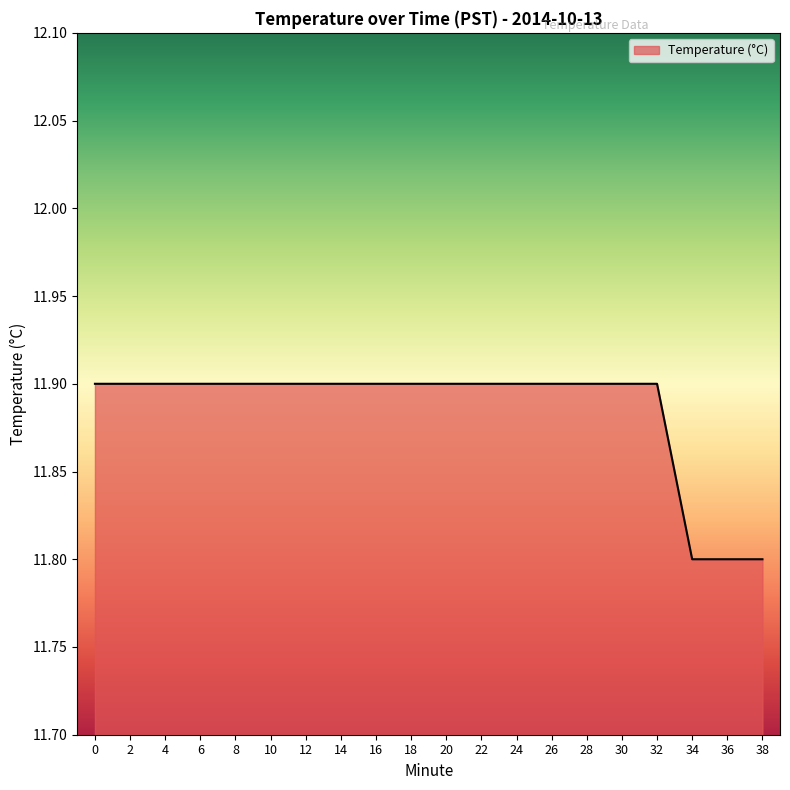

Reading left to right, list all the values displayed in this chart.

11.9	11.9	11.9	11.9	11.9	11.9	11.9	11.9	11.9	11.9	11.9	11.9	11.9	11.9	11.9	11.9	11.9	11.8	11.8	11.8